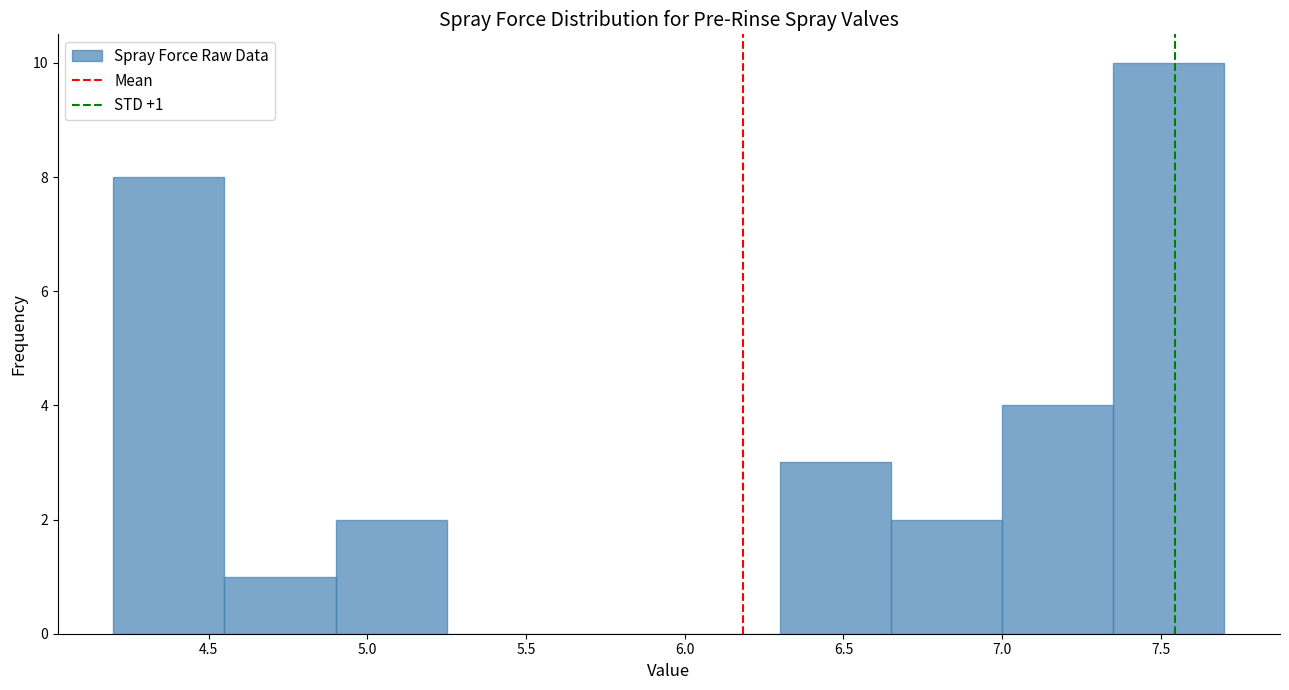

Which range on the x-axis has the tallest bar?

7.35 to 7.70